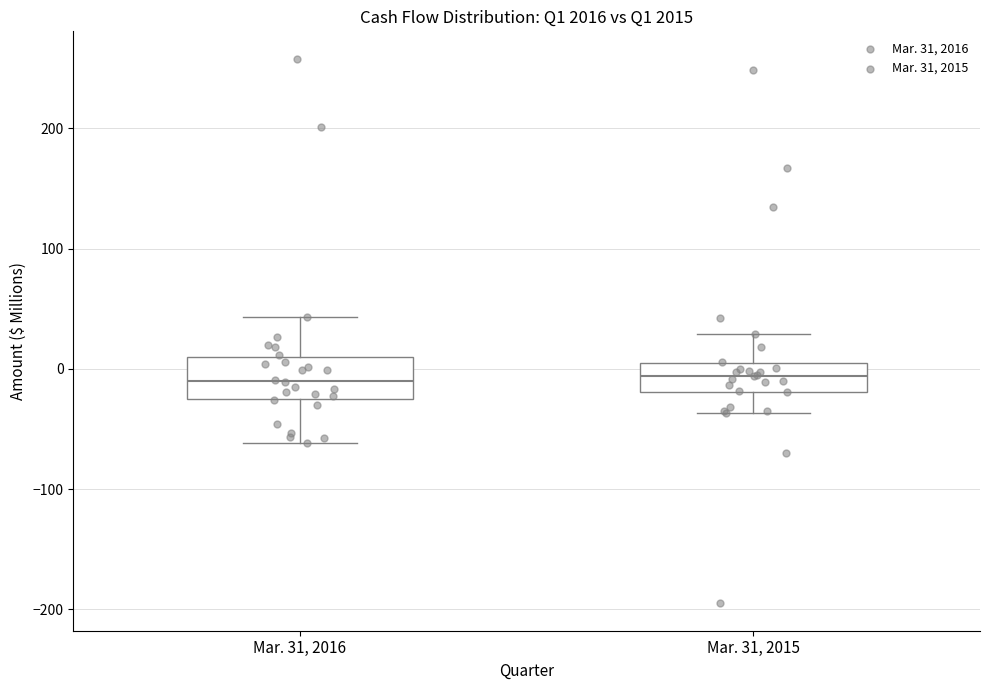

Reading left to right, transcribe this box plot: for each box, give where its median line is, the range the box spans, and where its two whiskers end, as read against the y-axis. The values are not printed on the chart, so give them approximately, as read against the axis.

Mar. 31, 2016: median -10, box -30 to 10, whiskers -60 to 40
Mar. 31, 2015: median -10, box -20 to 0, whiskers -40 to 30